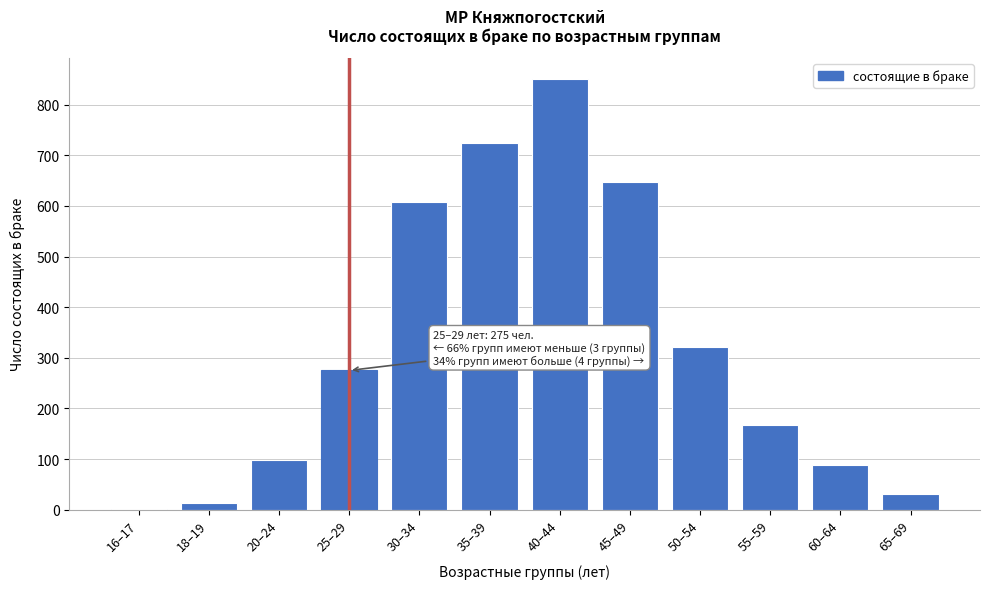

Reading left to right, what are all the values shown in this chart?

16–17=2	18–19=13	20–24=99	25–29=275	30–34=607	35–39=724	40–44=850	45–49=648	50–54=321	55–59=168	60–64=89	65–69=30